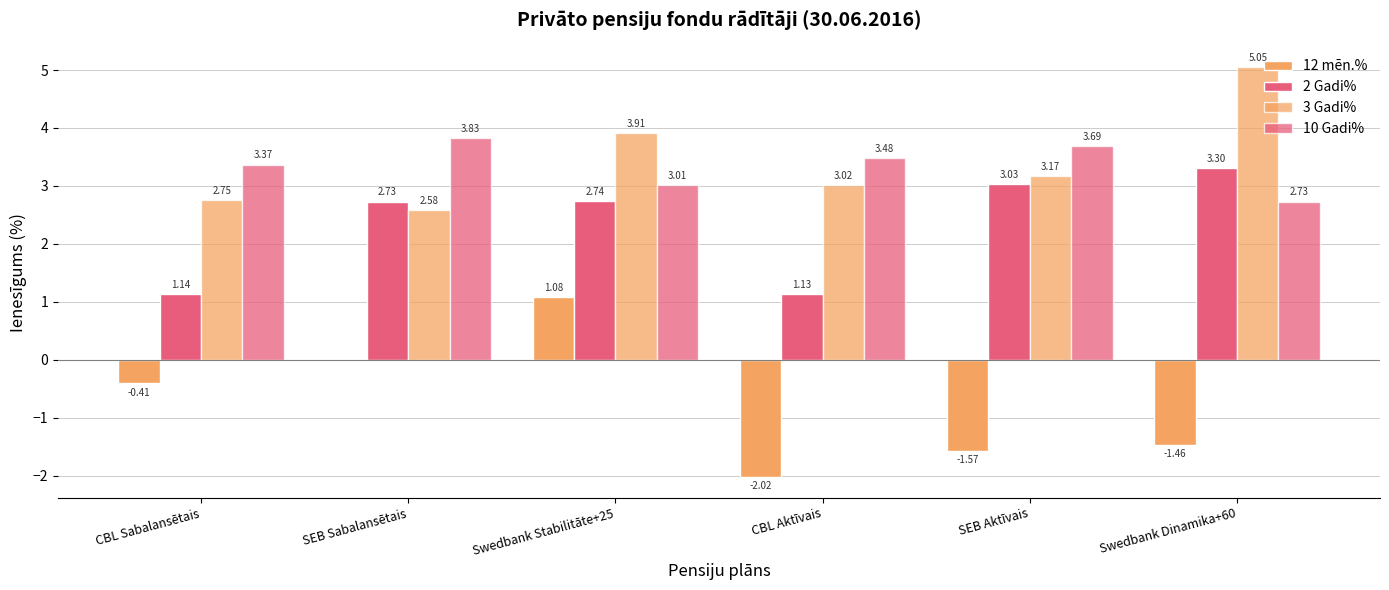

What is the value of the 2 Gadi% bar at the 3rd from the left?

2.7